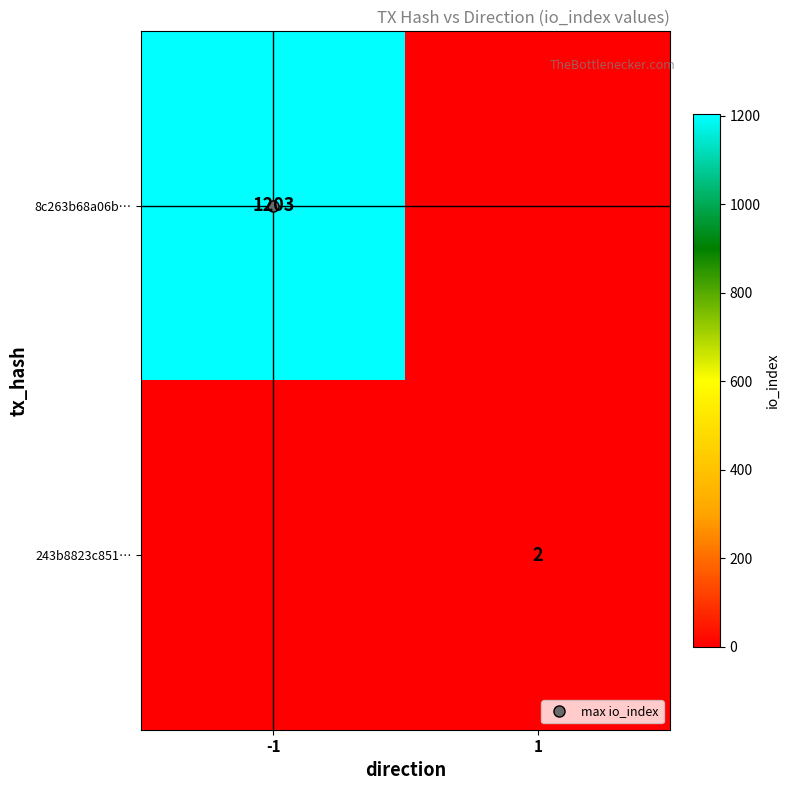

Count the 243b8823c851… values in the range 0 to 2.

2